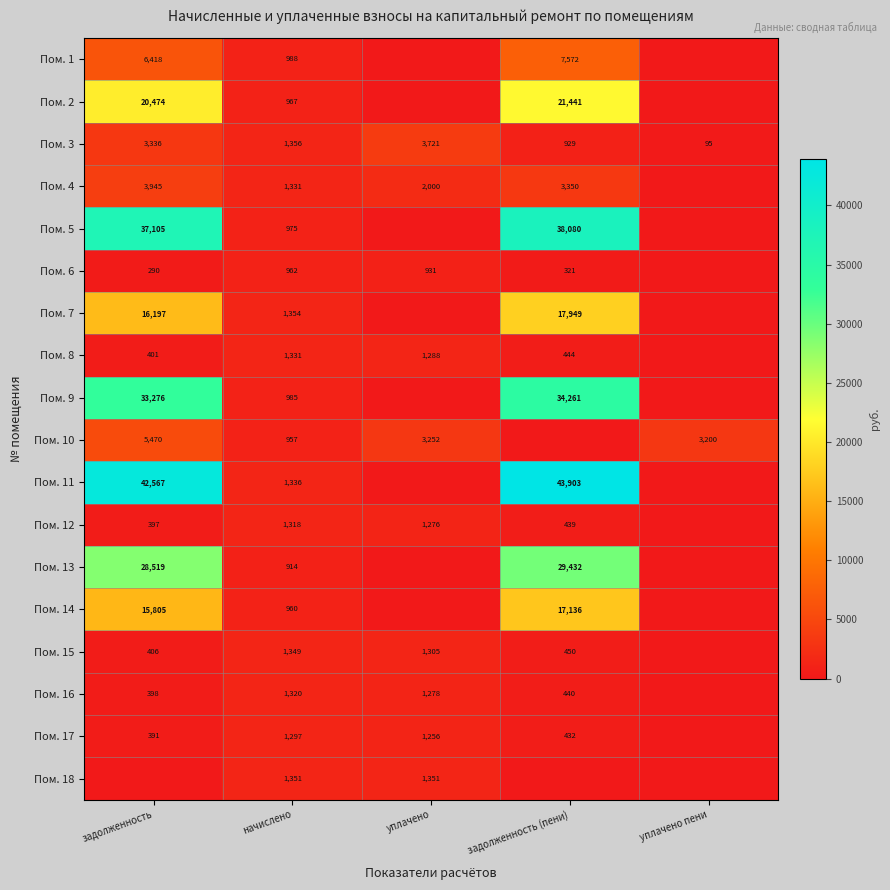

What is the total value across all series at начислено?

21051